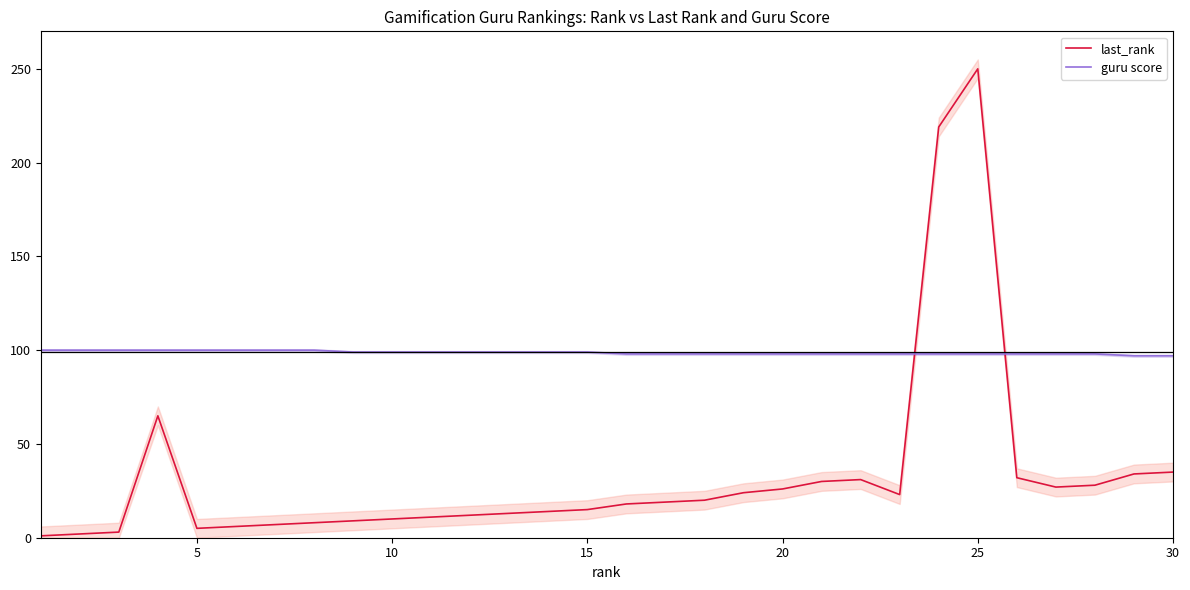

Is this an area chart (filled region under the line)?

No